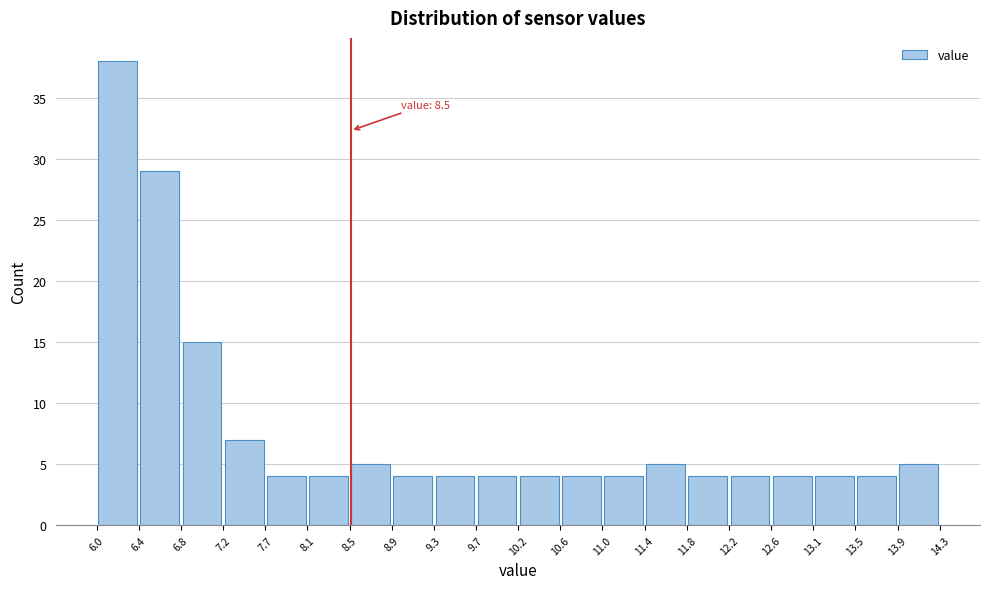

Over which range of the x-axis is the bar tallest?

6.0 to 6.4